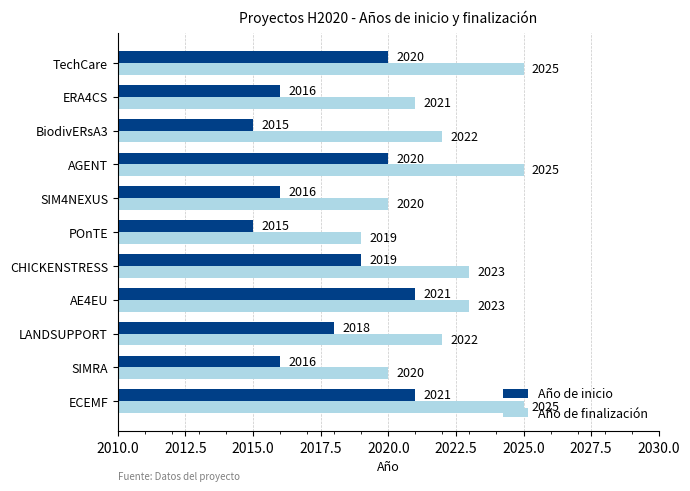

True or false: Año de finalización has a value of 1194 at SIMRA.

False